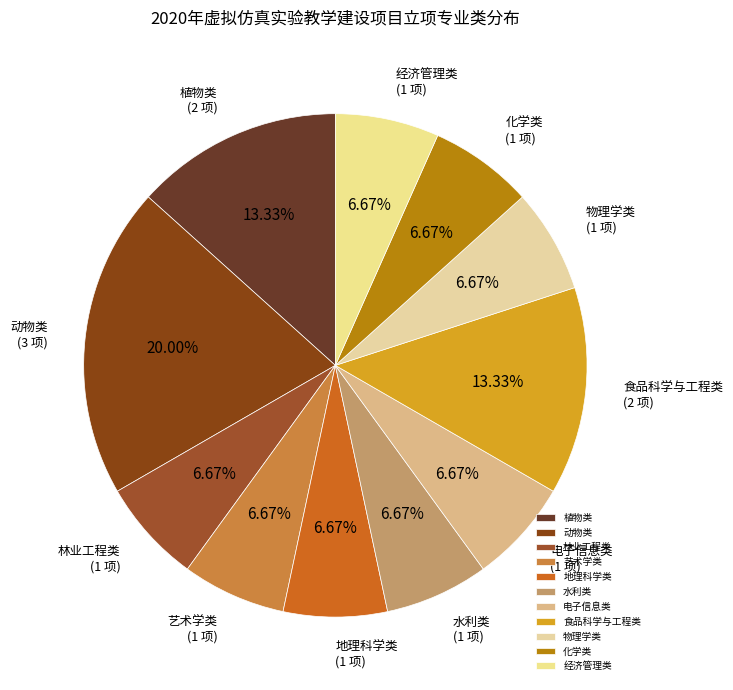

To the nearest percent, what percentage of the pie is 动物类?

20%